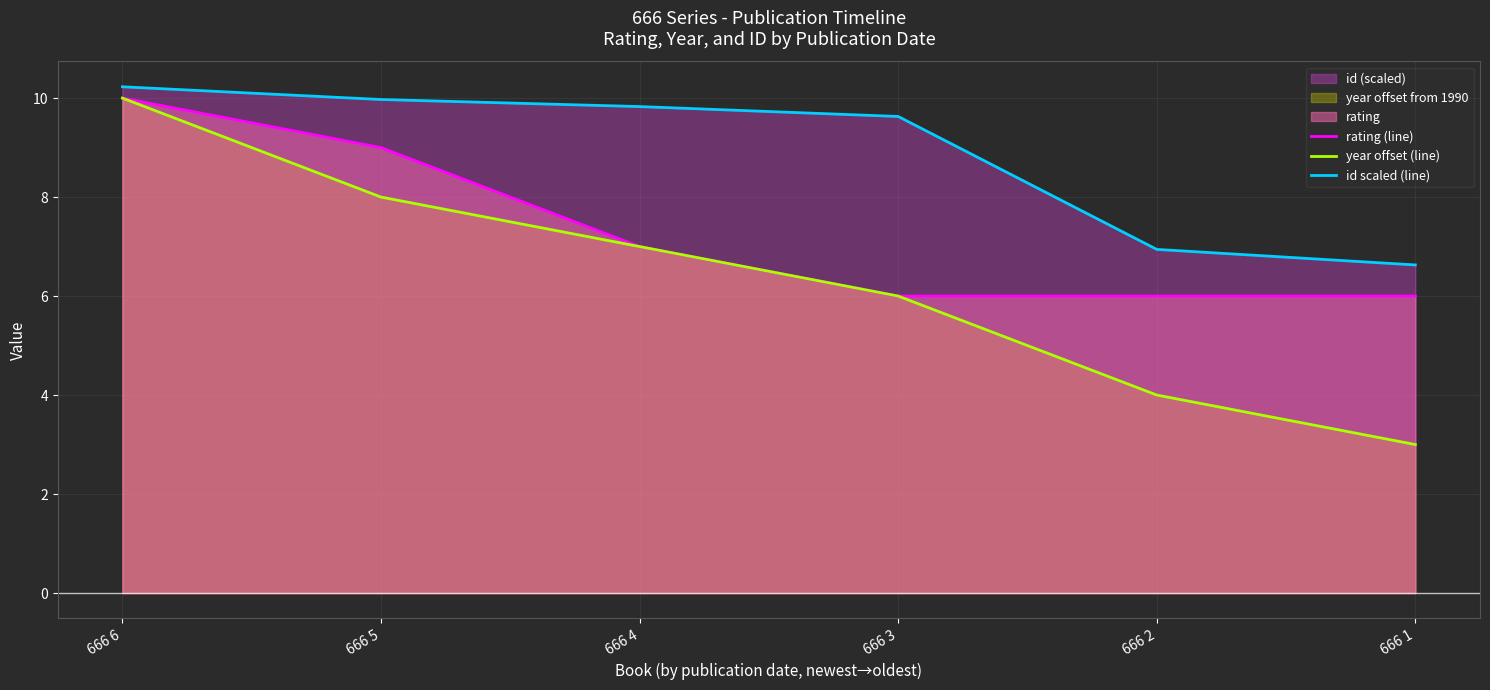

Reading left to right, what are all the values shown in this chart?

rating (line): 666 6=10.0	666 5=9.0	666 4=7.0	666 3=6.0	666 2=6.0	666 1=6.0
year offset (line): 666 6=10.0	666 5=8.0	666 4=7.0	666 3=6.0	666 2=4.0	666 1=3.0
id scaled (line): 666 6=10.2	666 5=10.0	666 4=9.8	666 3=9.6	666 2=6.9	666 1=6.6